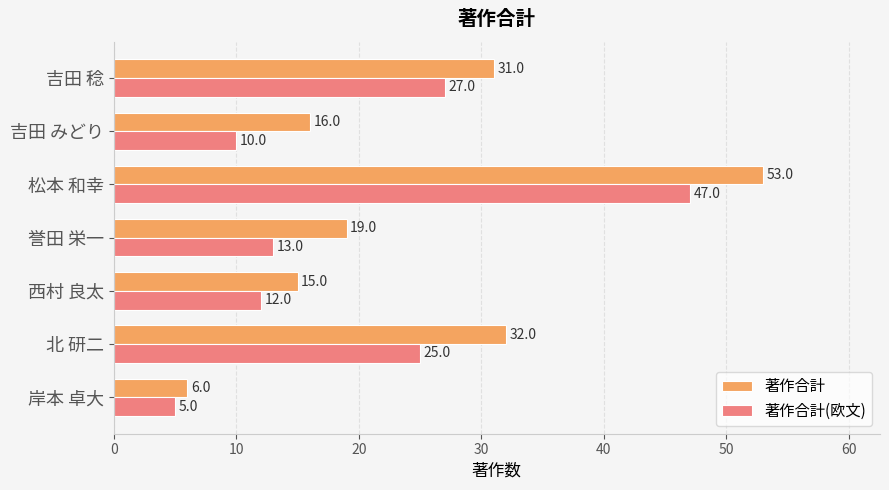

Where is 著作合計 nearest to the value 29?

吉田 稔